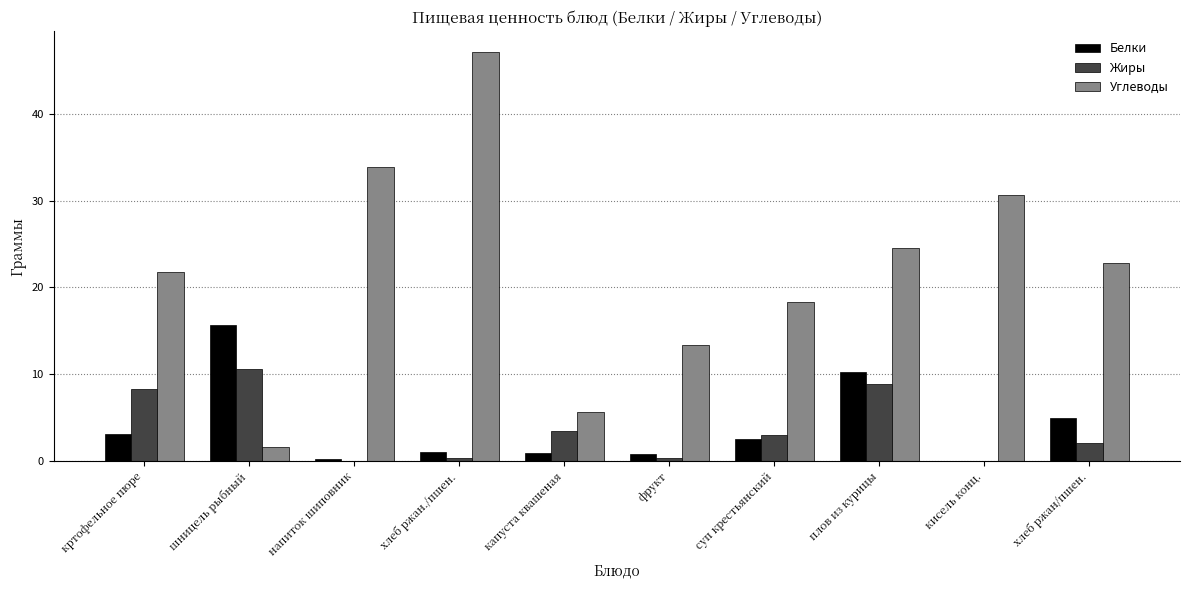

At which label is Углеводы closest to 24?

плов из курицы